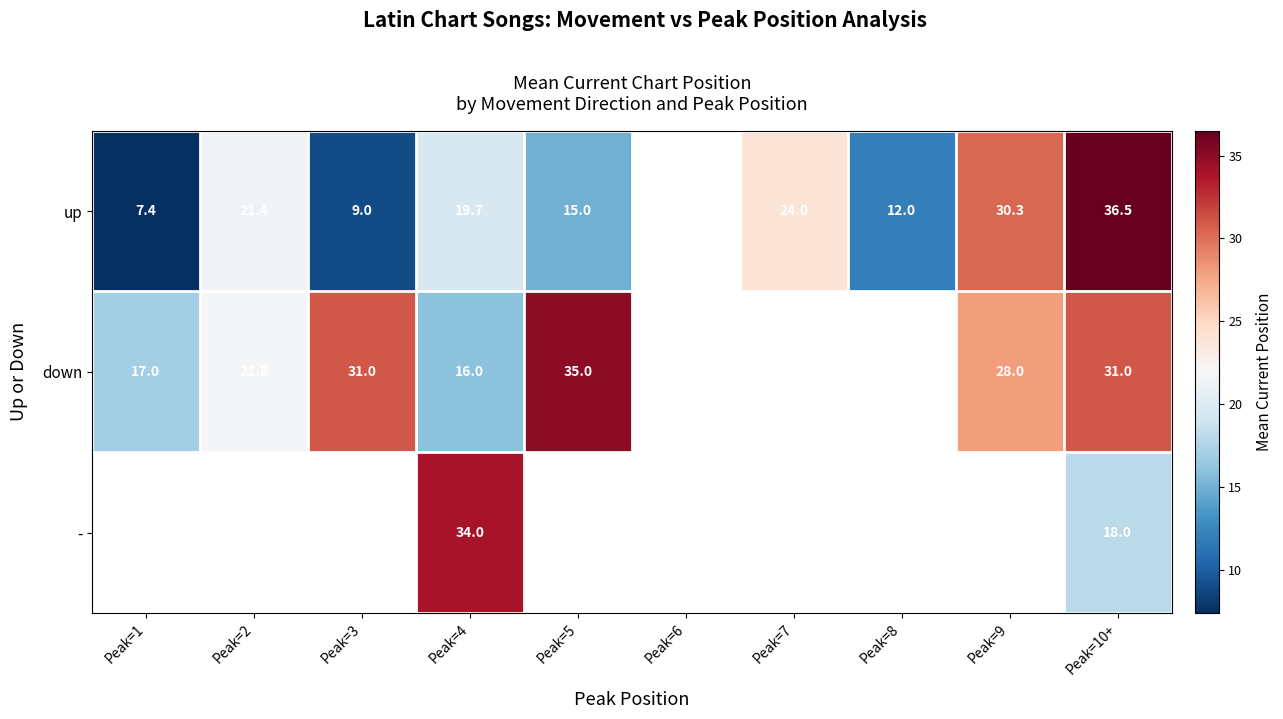

What is the difference between the up values at Peak=3 and Peak=4?

10.7